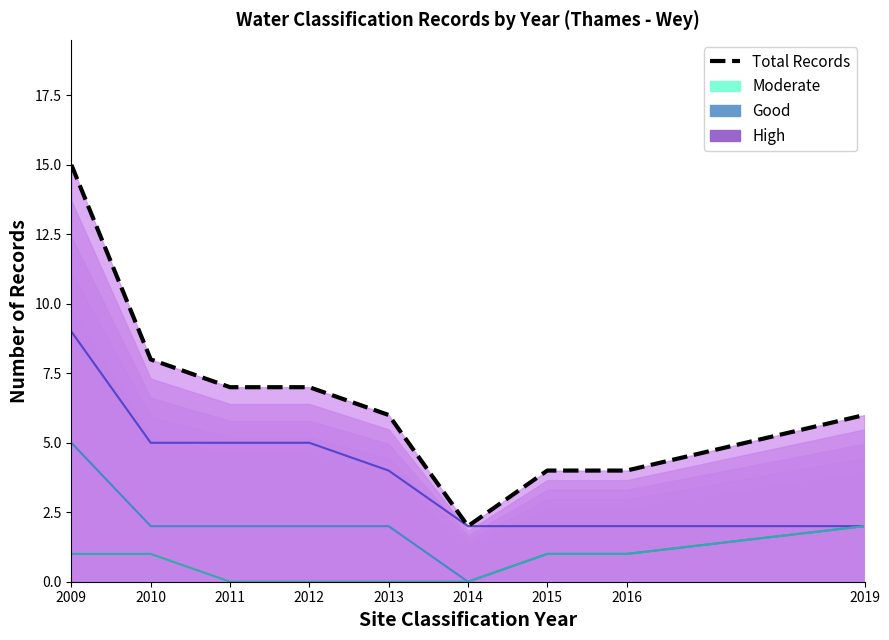

What is the ratio of the value at 2009 to the value at 2010?

1.9